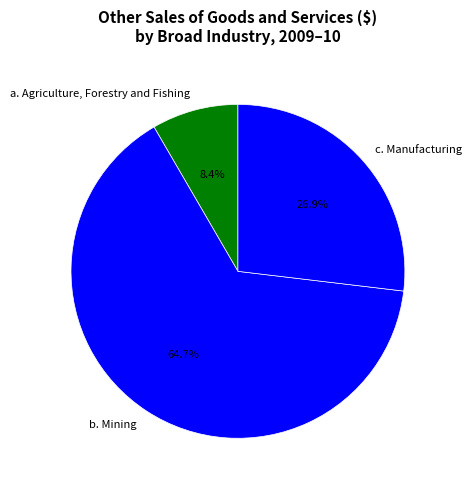

Rank the categories by value from highest to lowest.

b. Mining, c. Manufacturing, a. Agriculture, Forestry and Fishing